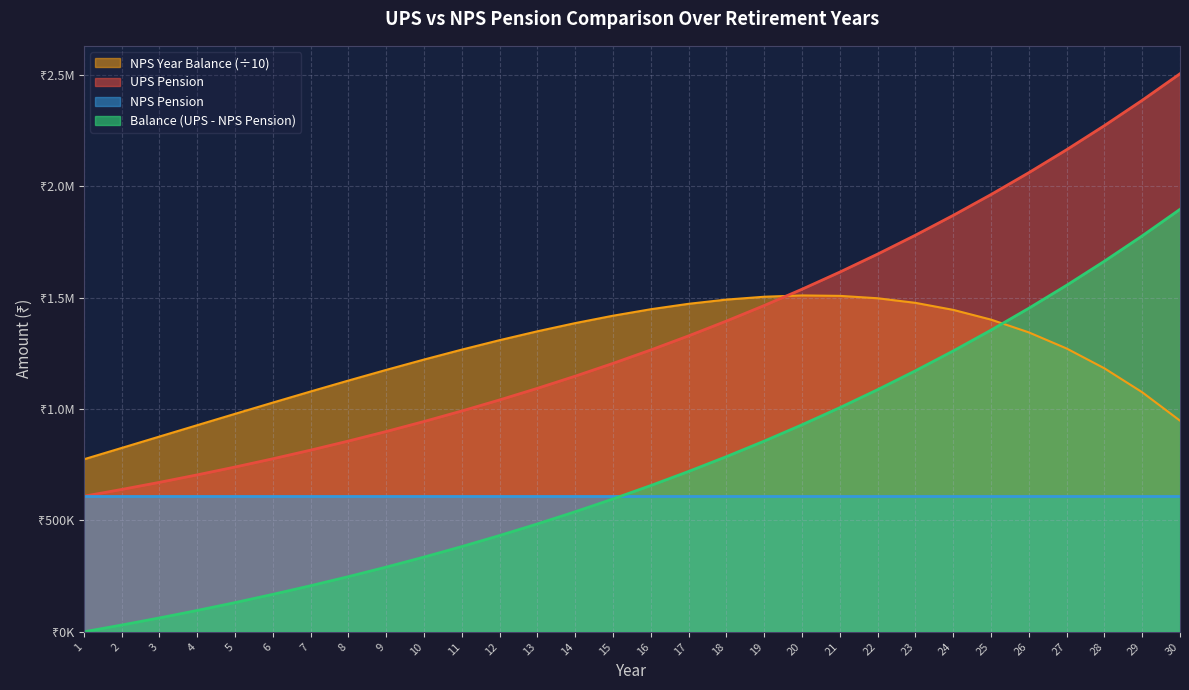

What is the average value of the NPS Year Balance series?

1244527.8